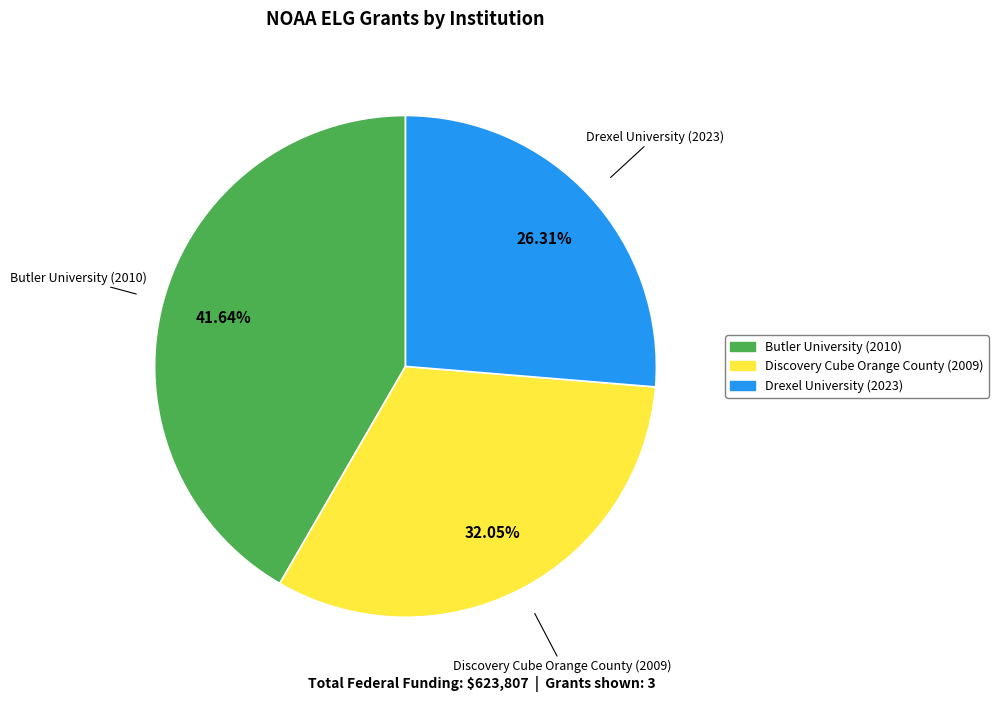

Is there a majority slice in this chart?

No